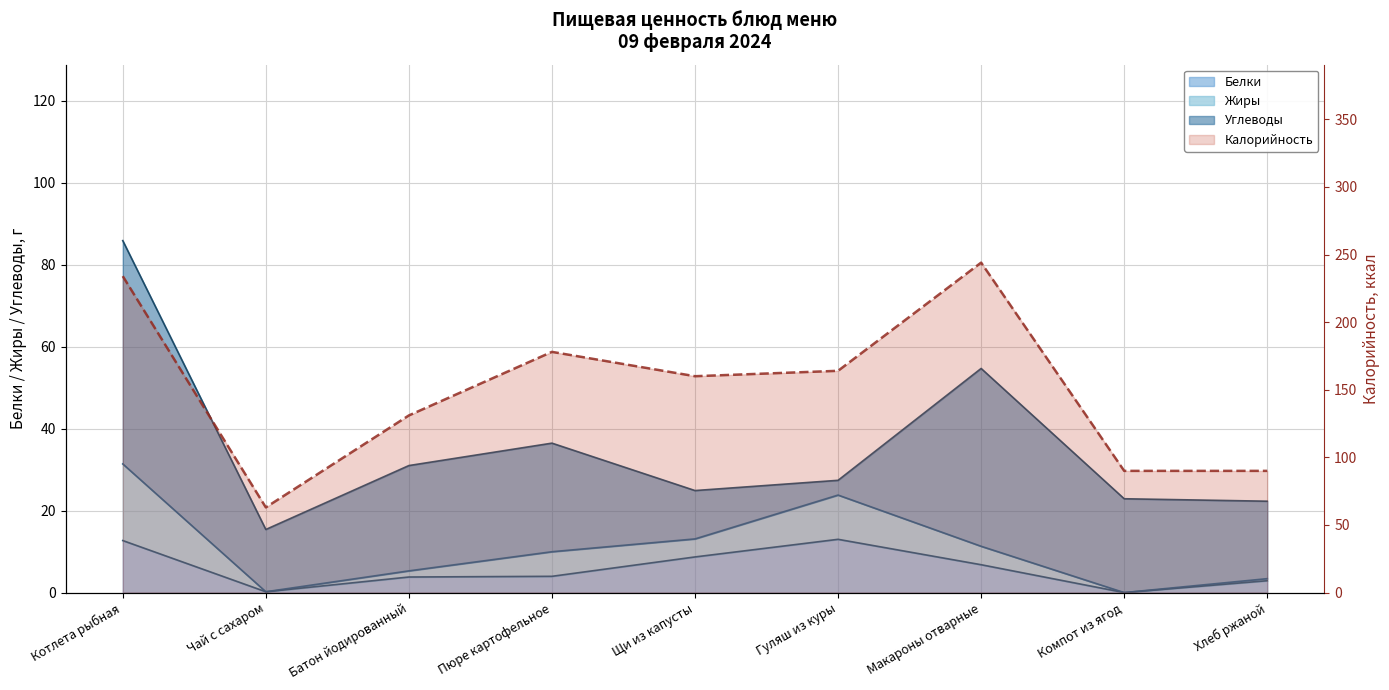

At which label is the value closest to 153?

Щи из капусты